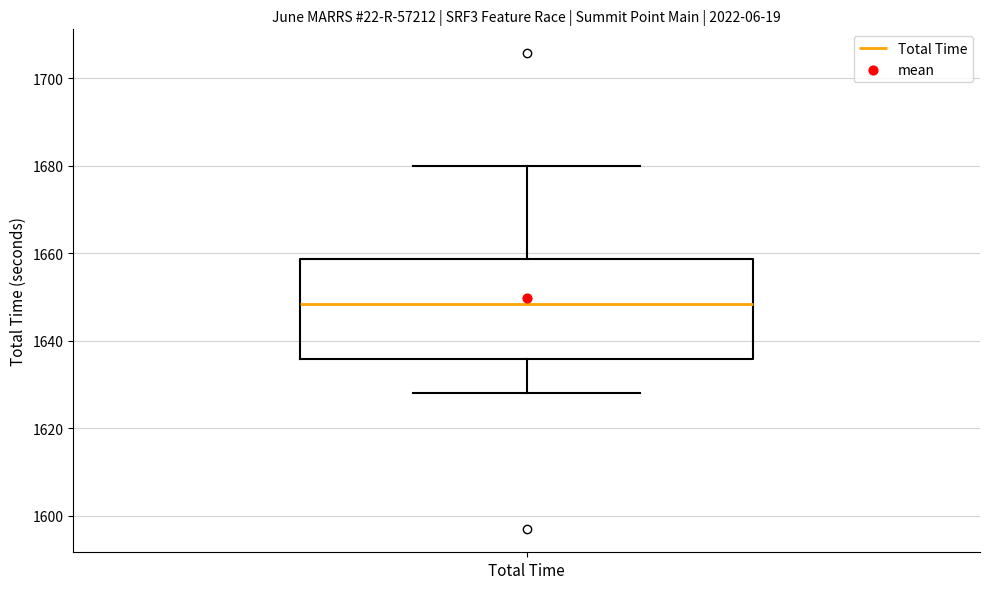

Where is the lower edge of the box for Total Time on the y-axis? The values are not printed on the chart, so give them approximately, as read against the axis.

1636